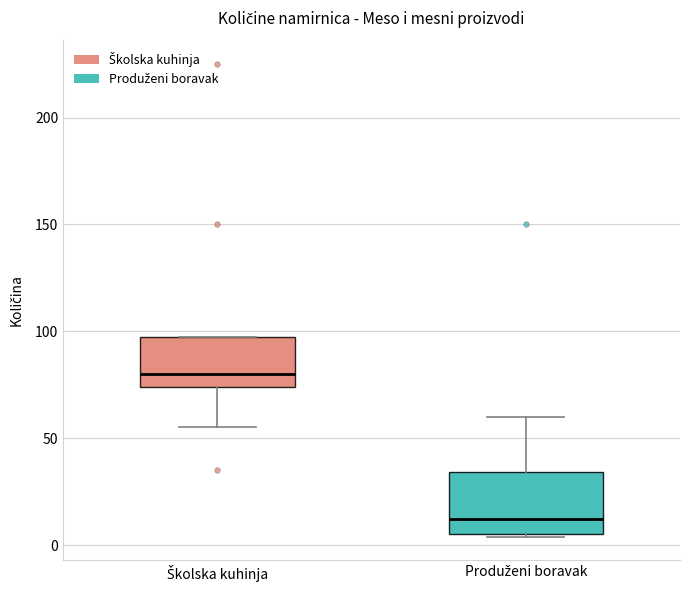

Which box has the highest median line?

Školska kuhinja